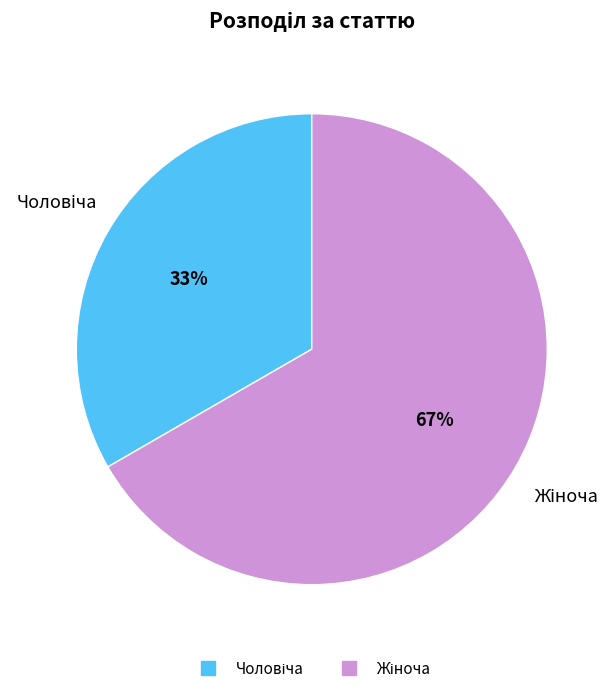

Is there any slice that represents more than half of the pie?

Yes